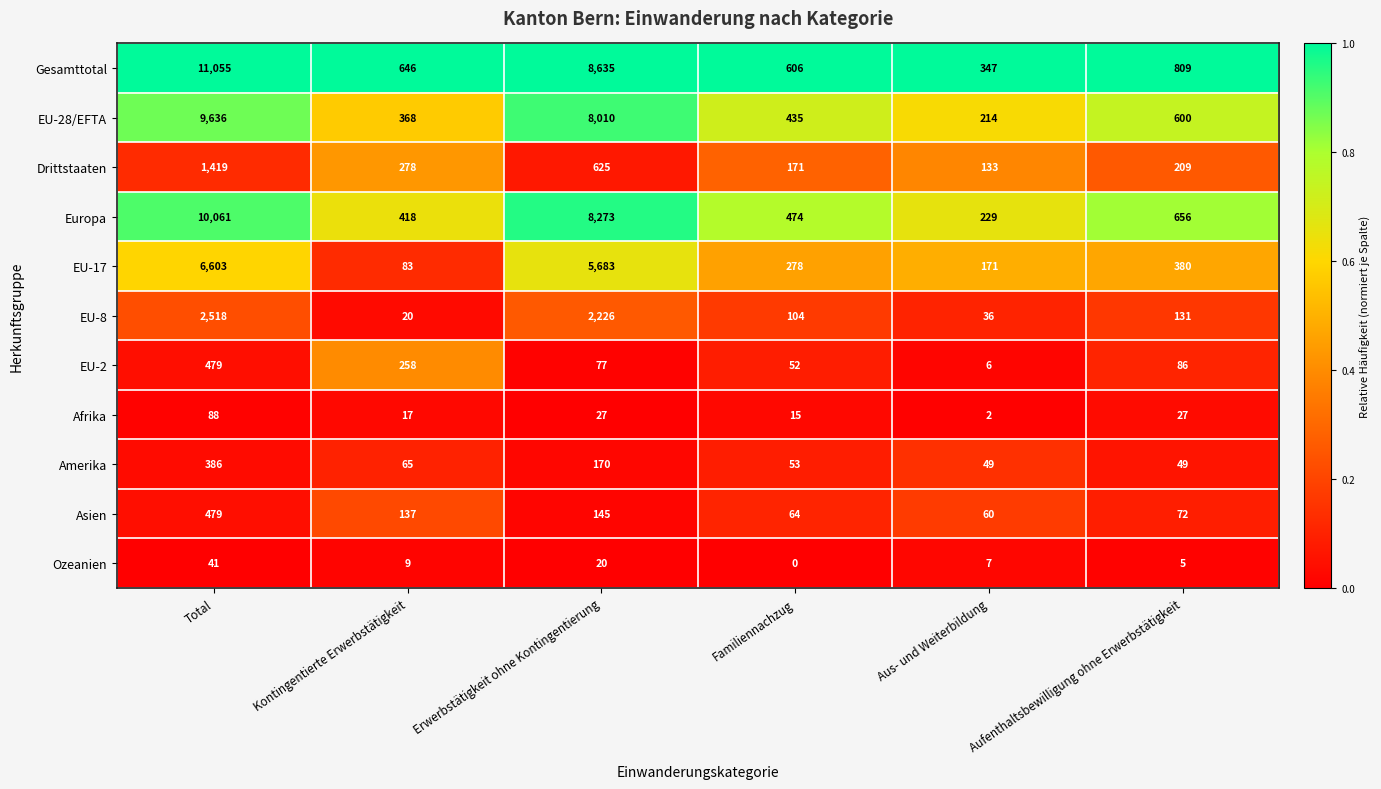

Which category has the lowest value in the EU-17 series?

Kontingentierte Erwerbstätigkeit